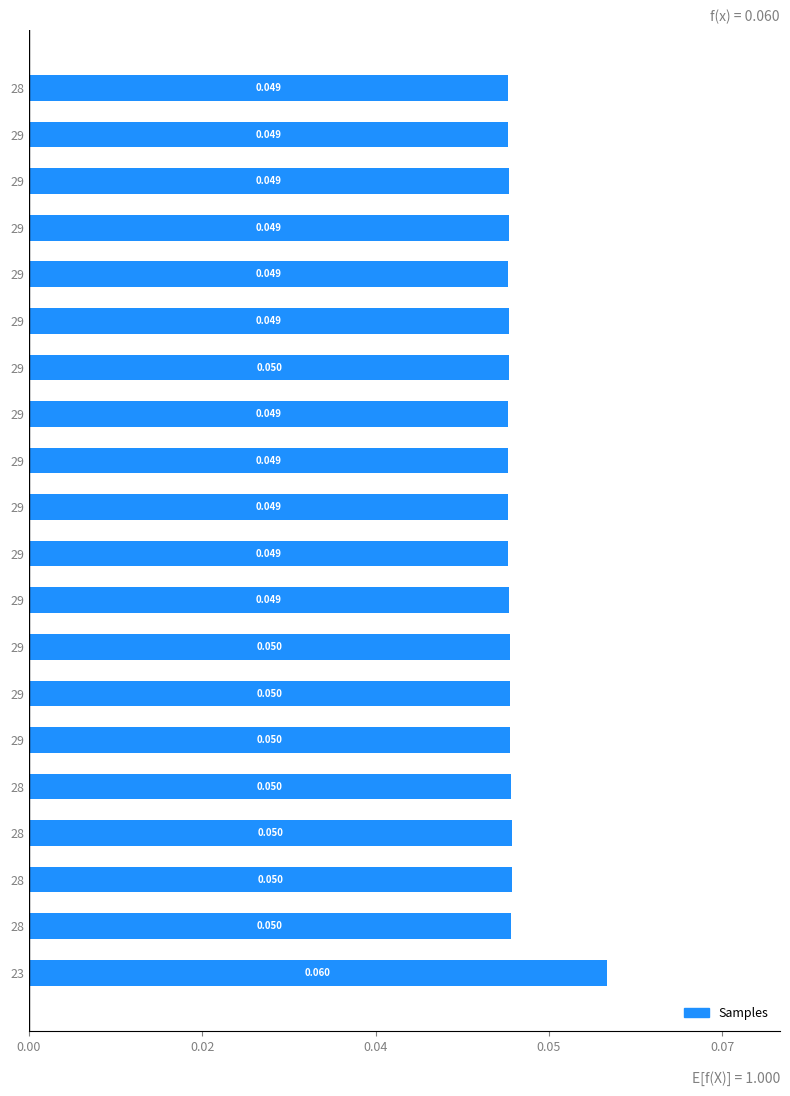

What is the greatest value displayed?

0.1